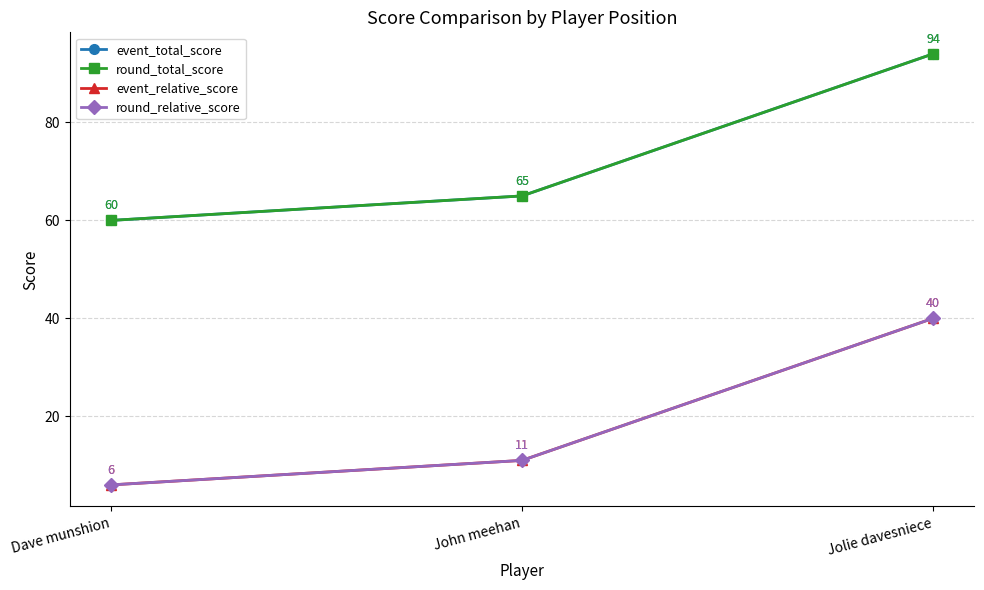

What is the value of the round_total_score point at the 1st from the left?

60